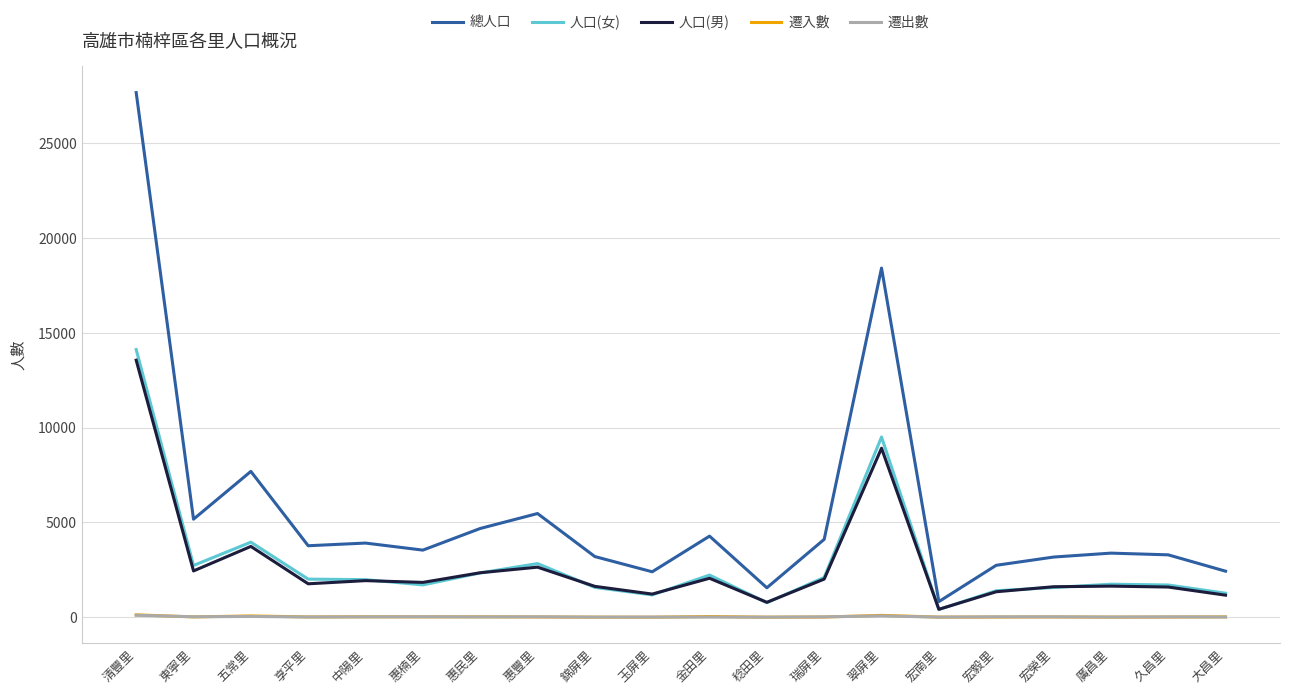

Is this an area chart (filled region under the line)?

No